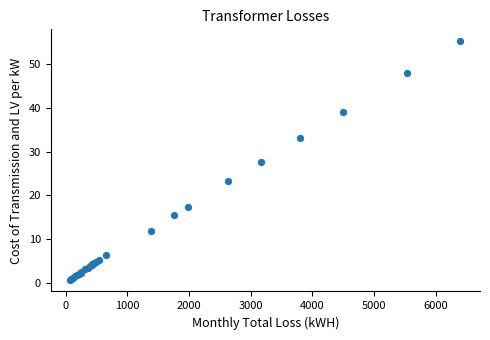

What Y value in the scatter plot is closest to 27?

27.7